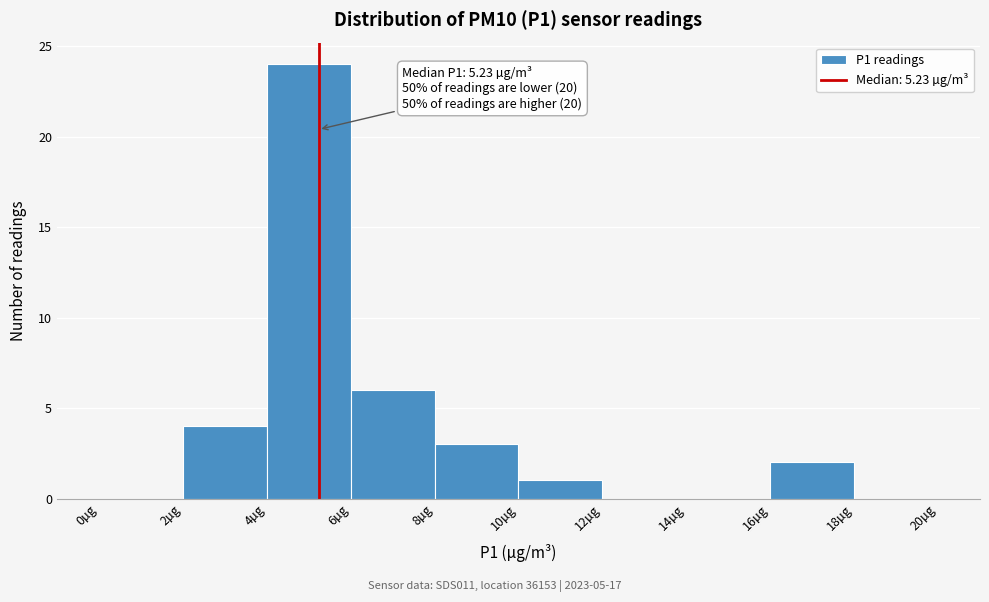

Which range on the x-axis has the tallest bar?

4 to 6